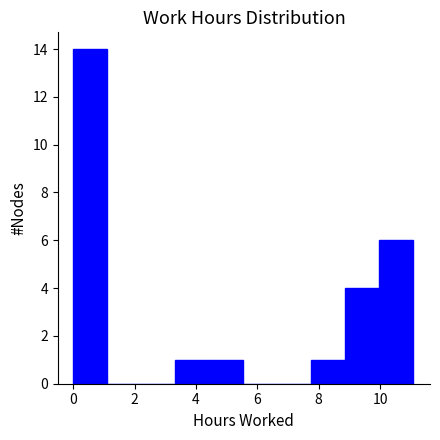

Which range on the x-axis has the tallest bar?

0.0 to 1.2